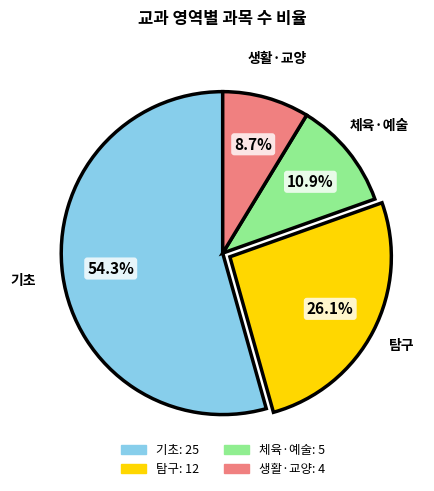

Which category accounts for the majority?

기초